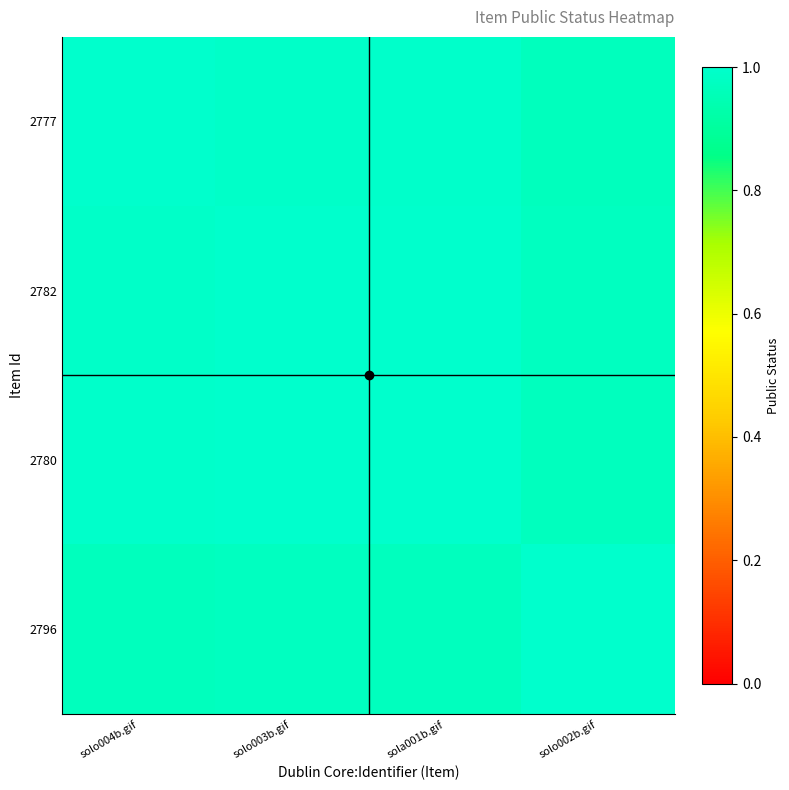

Reading left to right, what are all the values shown in this chart?

2777: solo004b.gif=1.0	solo003b.gif=1.0	sola001b.gif=1.0	solo002b.gif=1.0
2782: solo004b.gif=1.0	solo003b.gif=1.0	sola001b.gif=1.0	solo002b.gif=1.0
2780: solo004b.gif=1.0	solo003b.gif=1.0	sola001b.gif=1.0	solo002b.gif=1.0
2796: solo004b.gif=1.0	solo003b.gif=1.0	sola001b.gif=1.0	solo002b.gif=1.0